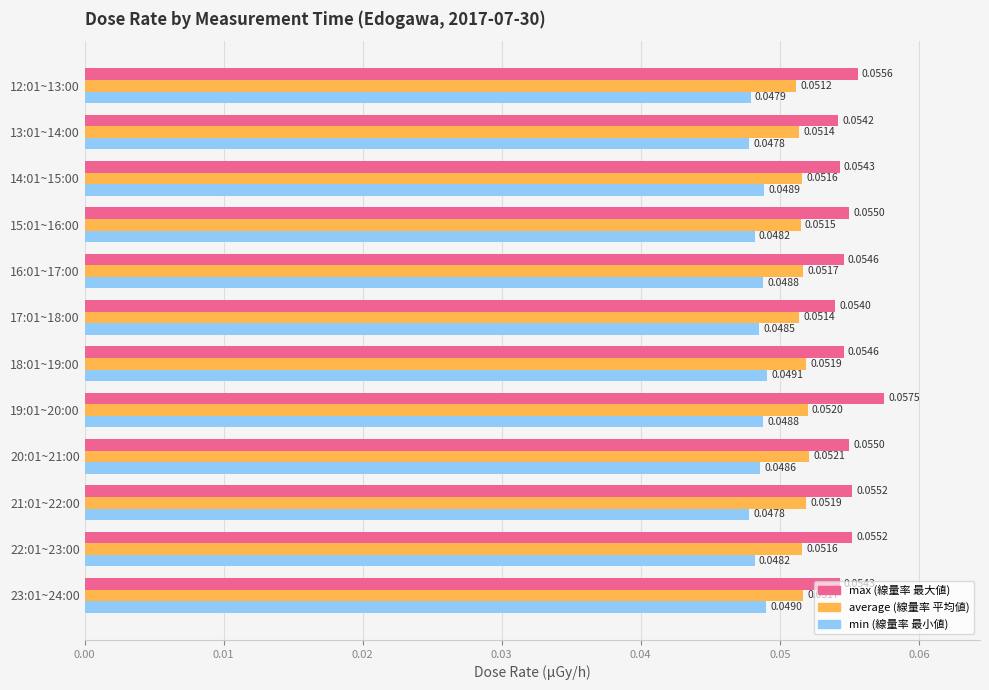

At which category is the sum across all series the highest?

19:01~20:00